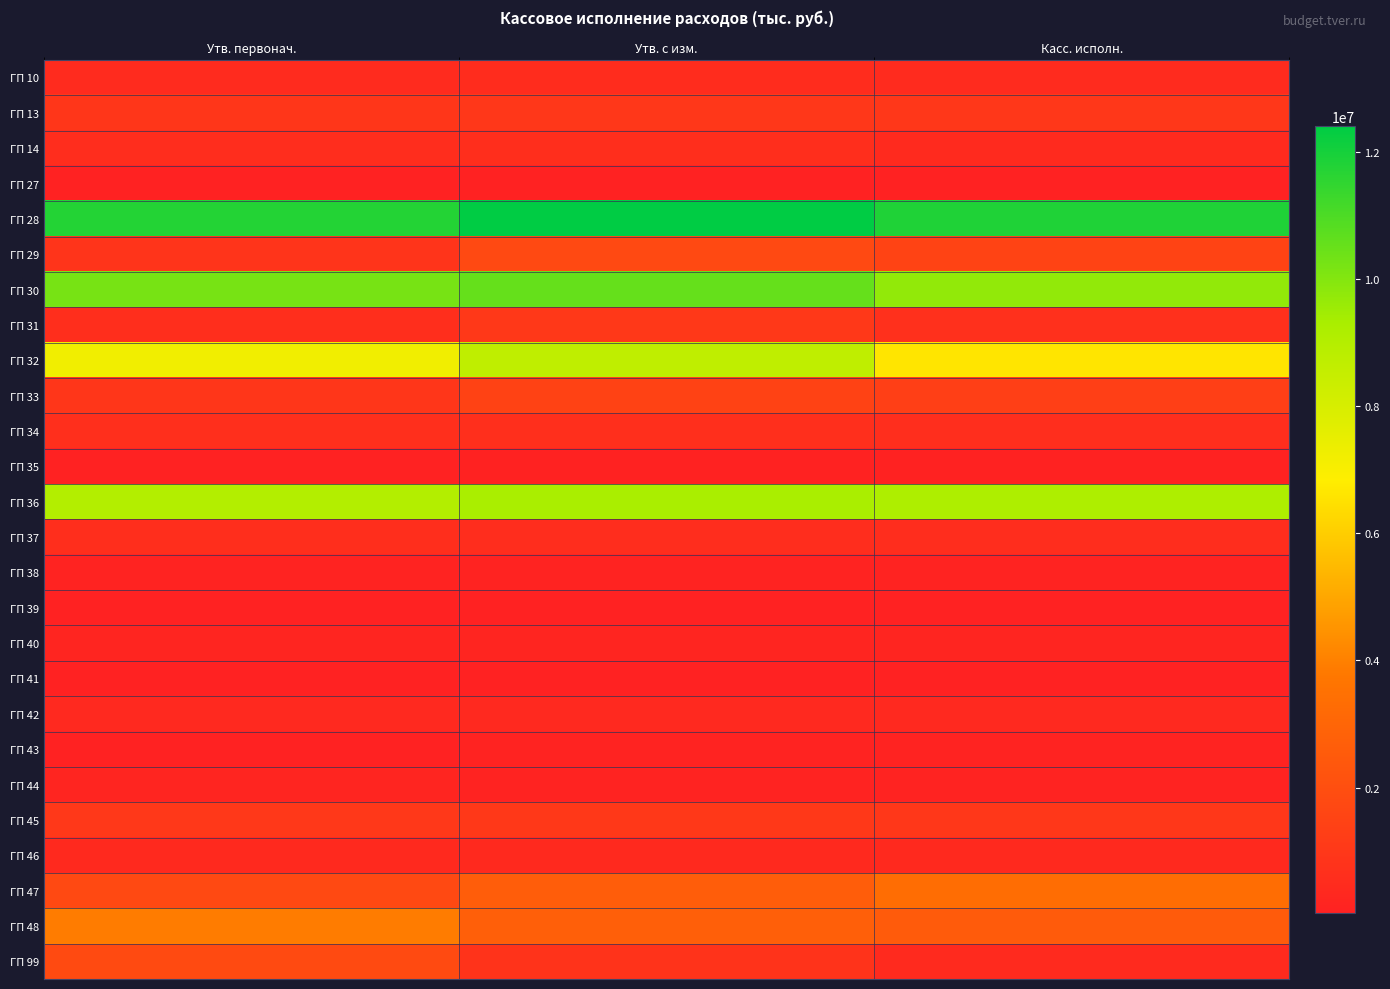

What is the total value across all series at Утв. первонач.?

53713327.9